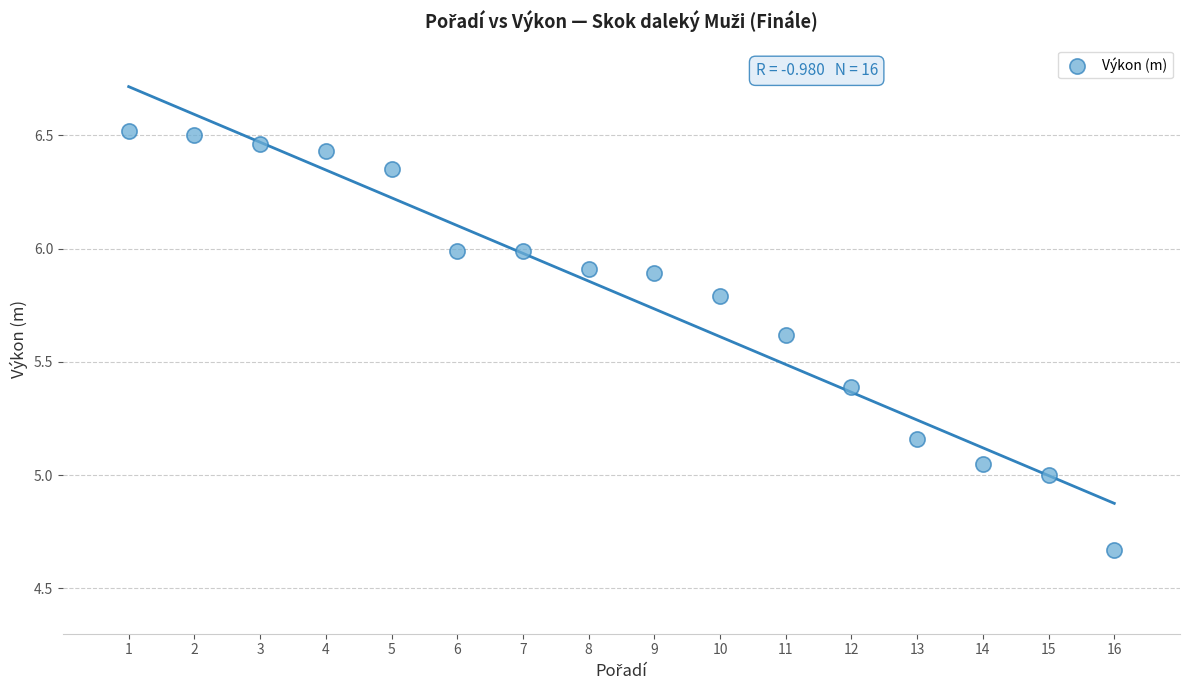

What is the range of X values (max minus min)?

15.0